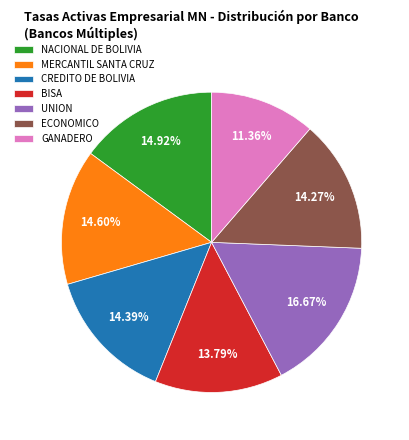

The ECONOMICO slice represents 14% of the pie. True or false?

True